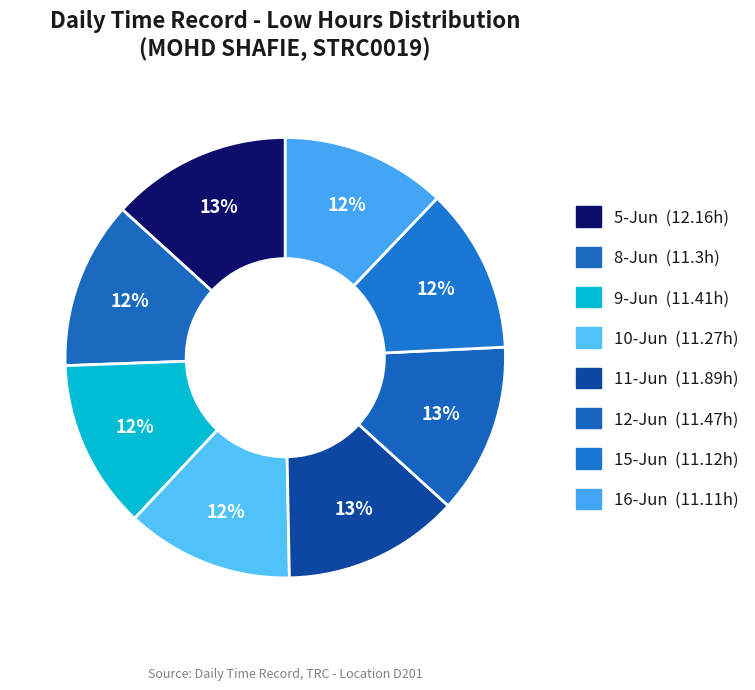

To the nearest percent, what percentage of the pie is 10-Jun?

12%